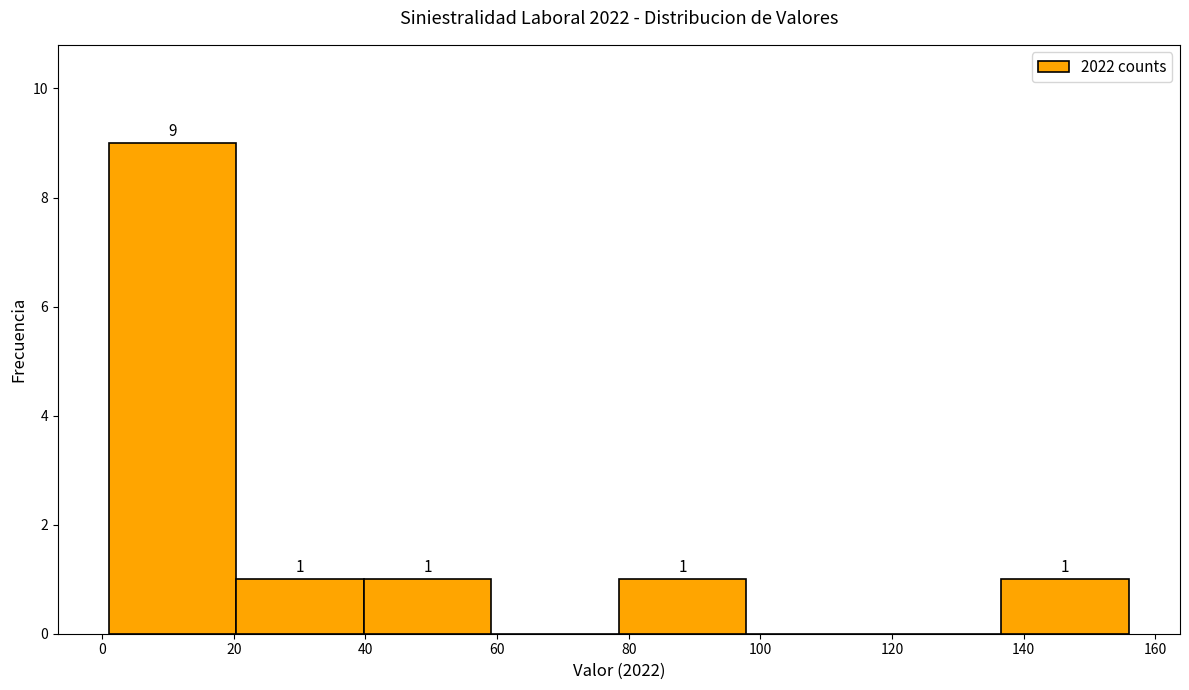

Over which range of the x-axis is the bar tallest?

2 to 20